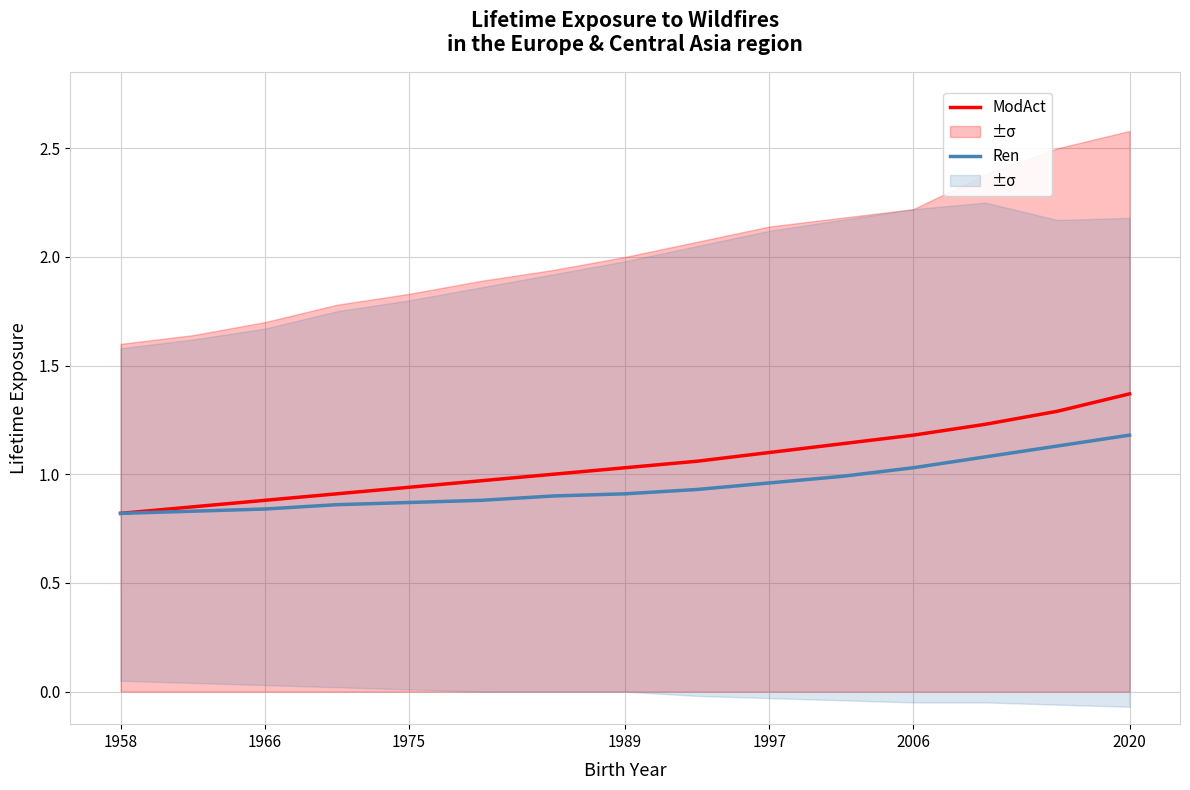

What is the label of the 15th point from the right?

1958